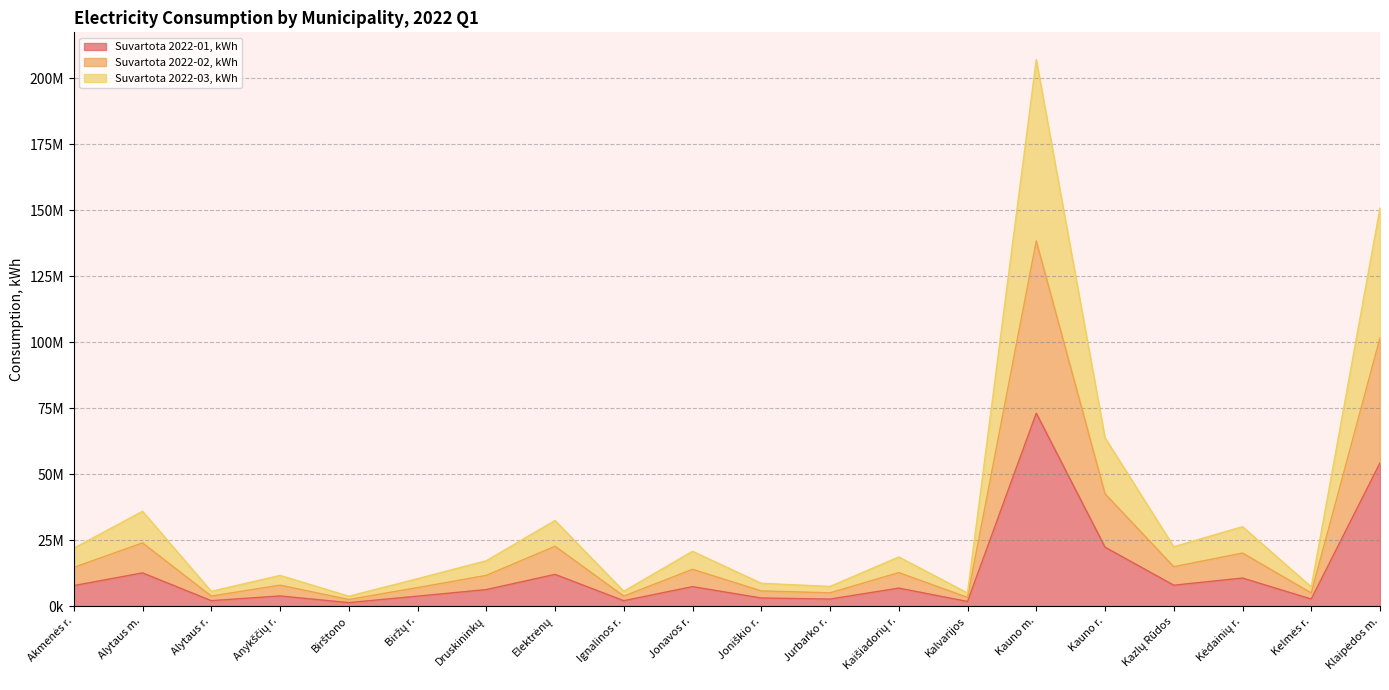

True or false: Suvartota 2022-03, kWh has more than 1 points higher than both neighbors.

True